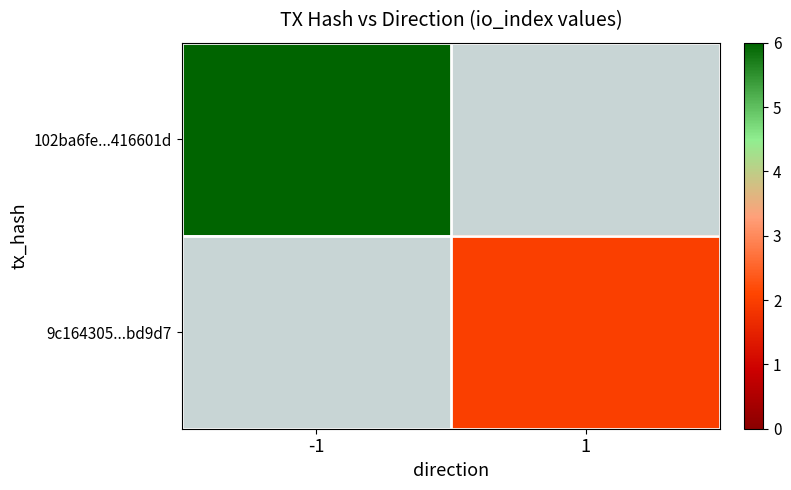

Which series has the largest range (max minus min)?

102ba6fe...416601d